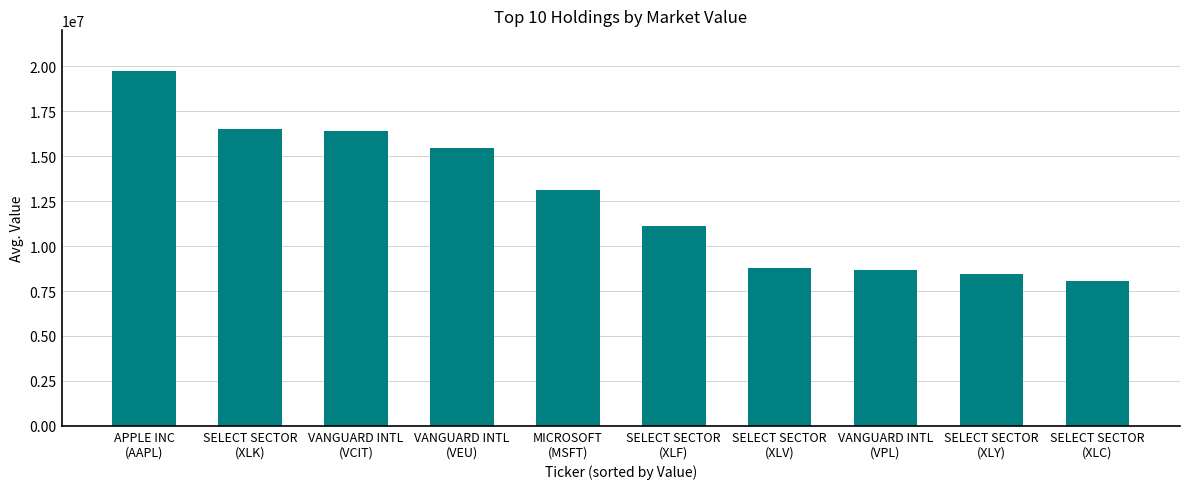

What is the difference between the second highest and second lowest values?

8036000